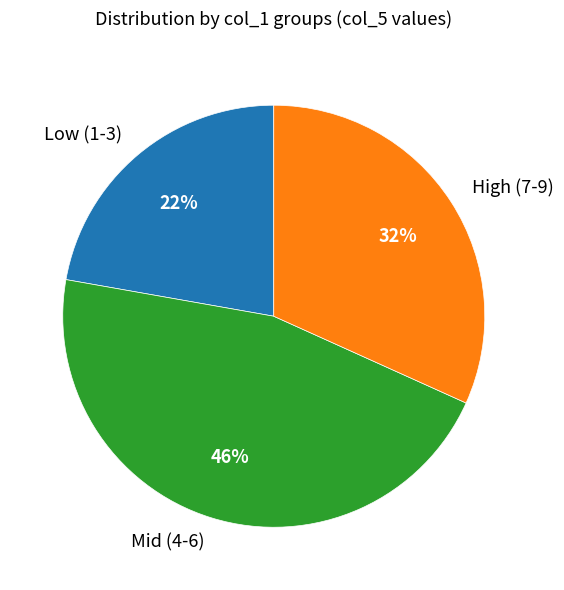

Do High (7-9) and Mid (4-6) together represent more than half of the pie?

Yes